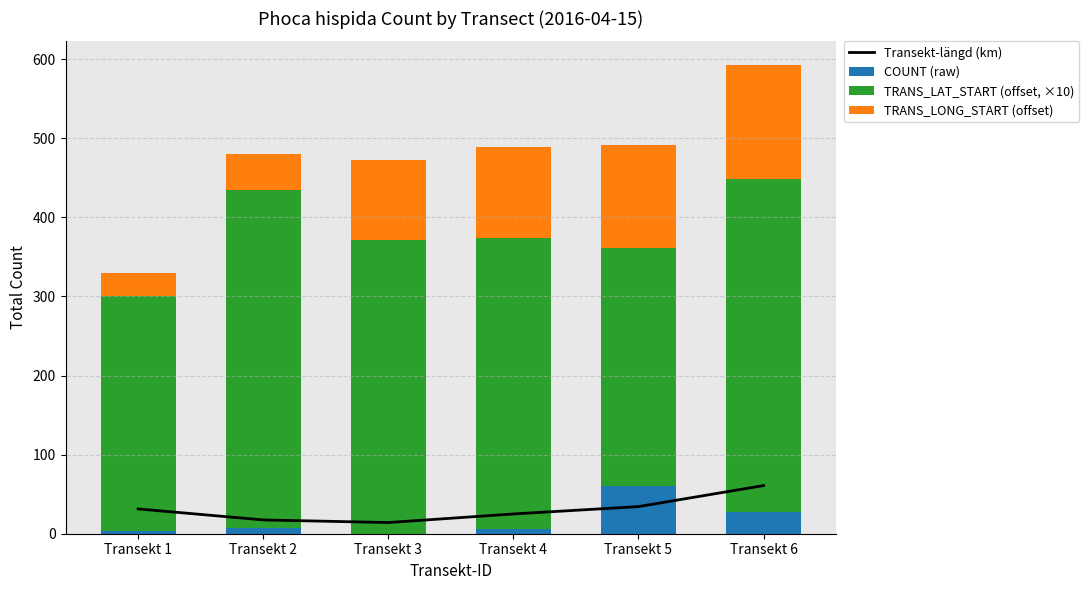

Read the COUNT (raw) value at Transekt 4.

6.0